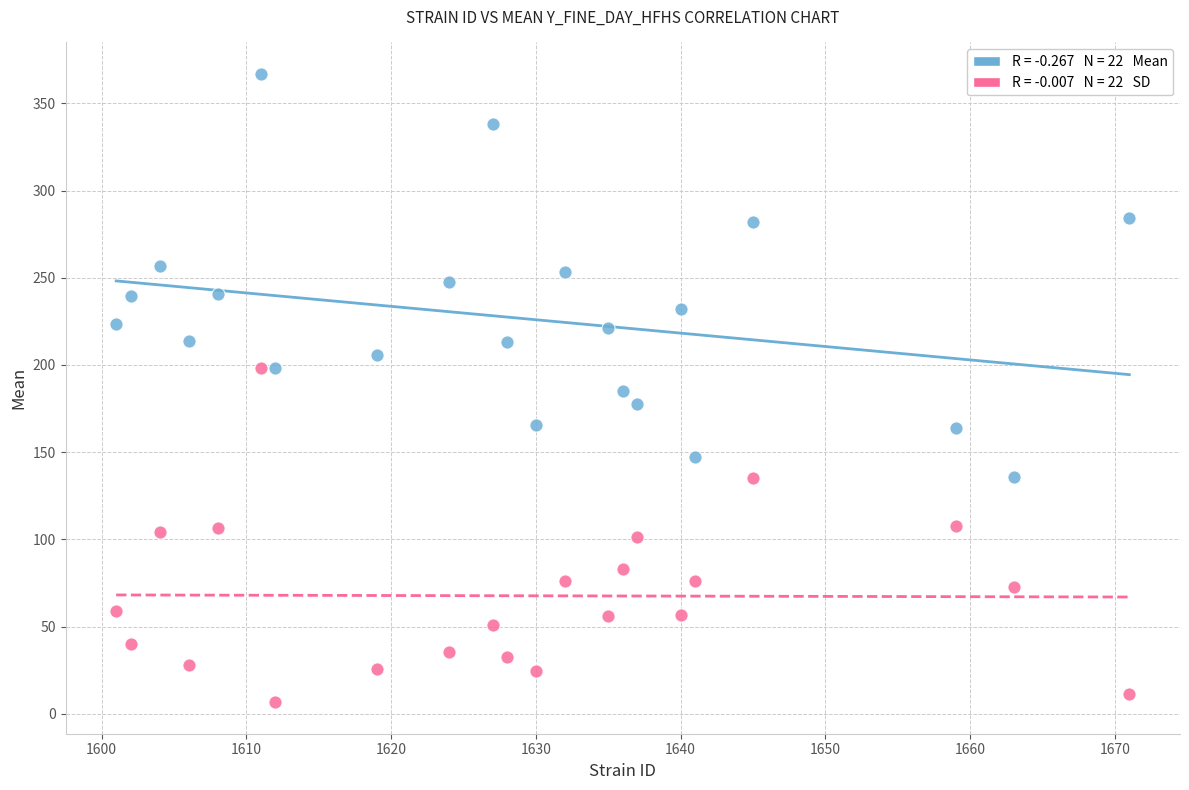

Across all data points, what is the range of Y values (max minus min)?

360.3